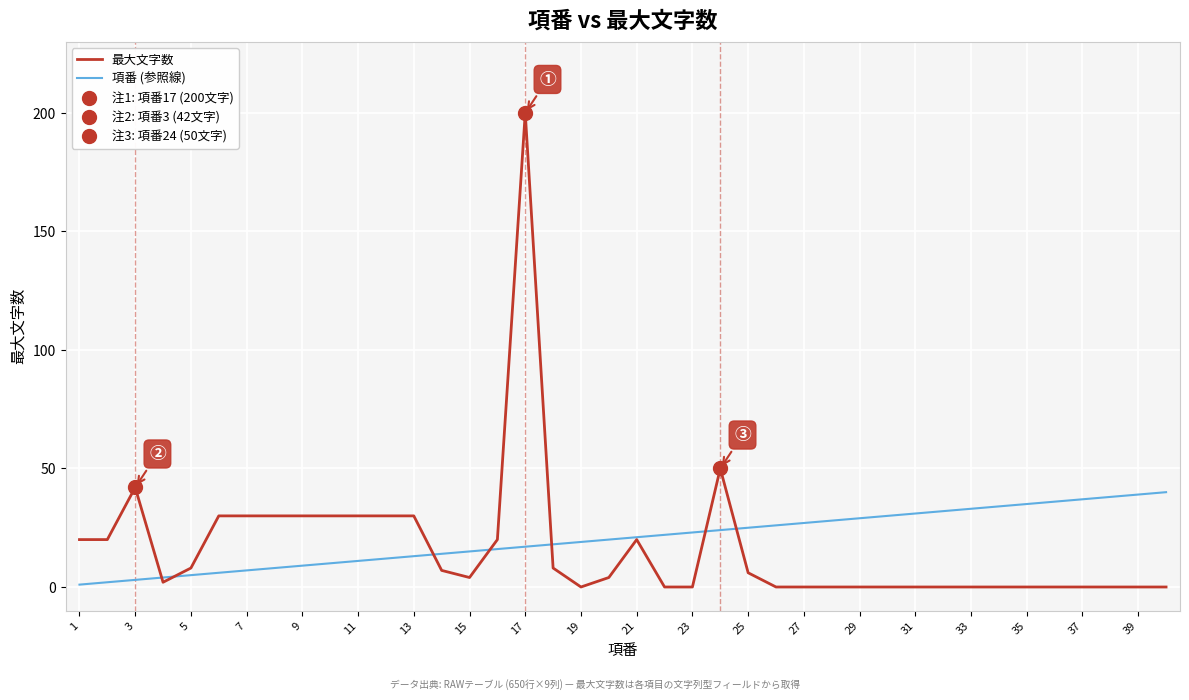

Is the value of 項番 (参照線) at 21 greater than the value of 最大文字数 at 37?

Yes